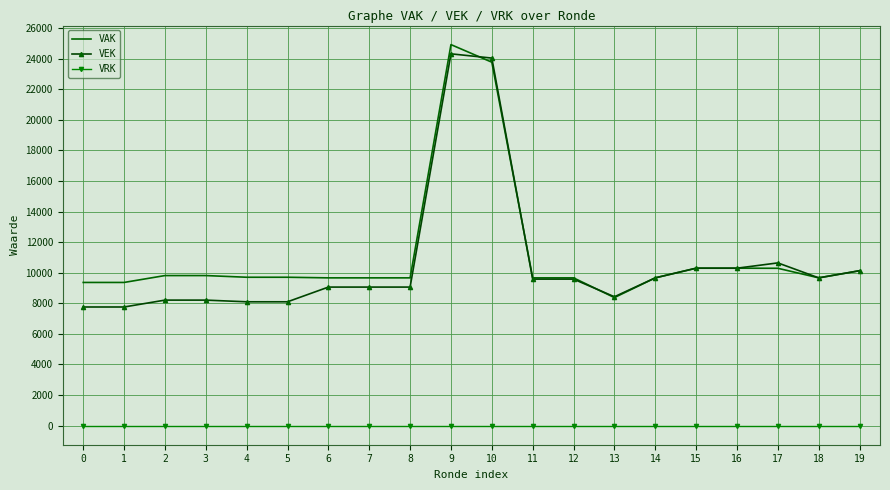

The VAK series shows 9664 at 12. True or false?

True